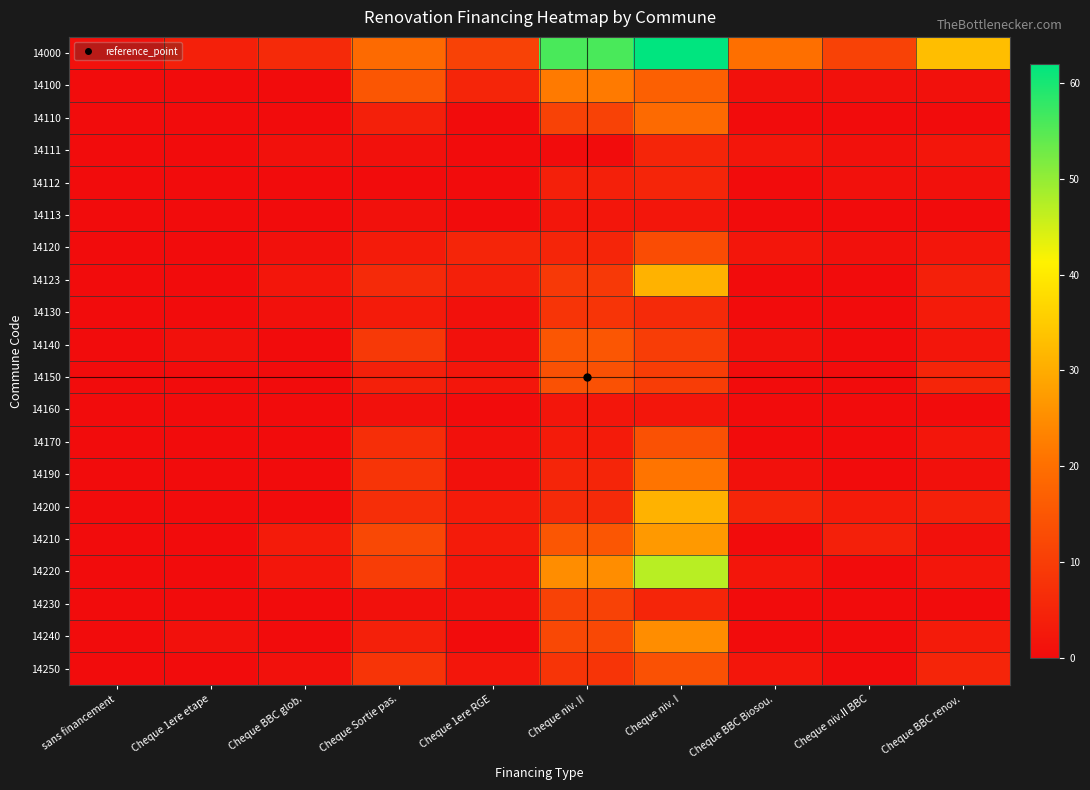

Rank the series at Cheque 1ere RGE from highest to lowest value.

14000, 14100, 14120, 14123, 14200, 14210, 14150, 14220, 14250, 14130, 14140, 14170, 14190, 14230, 14110, 14111, 14112, 14113, 14160, 14240